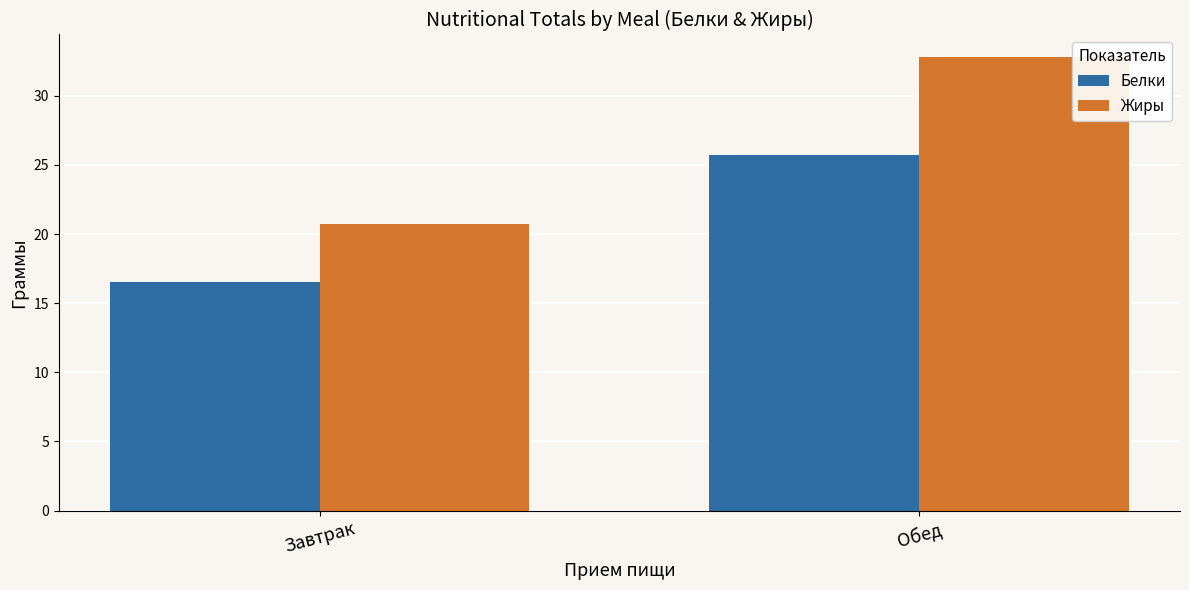

What is the value of the Жиры bar at the 2nd from the left?

32.8